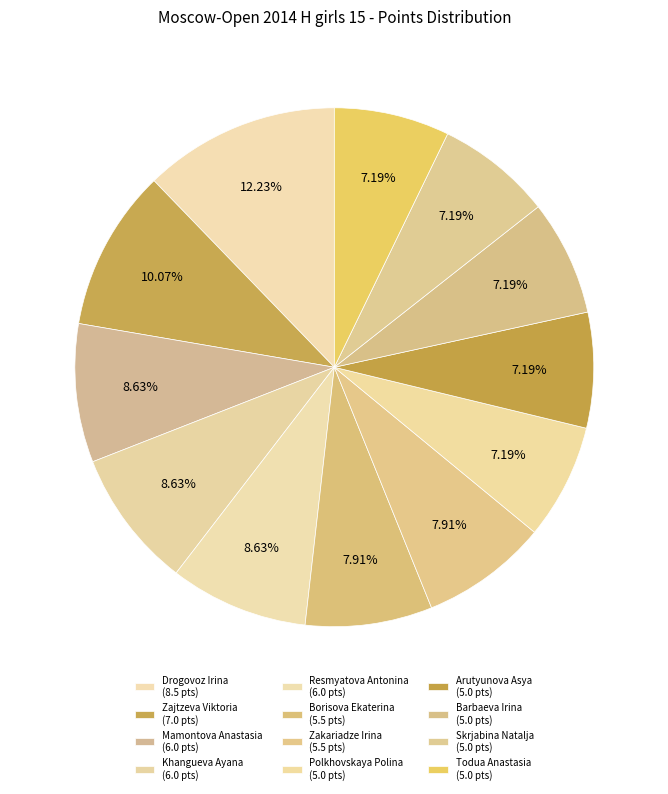

Does any single category account for the majority?

No